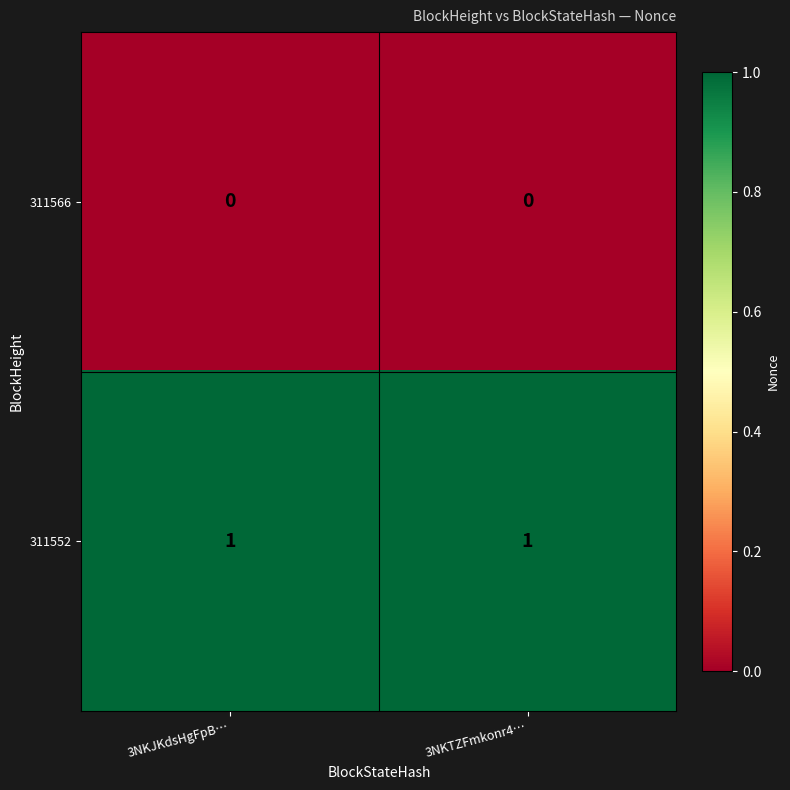

Rank the series at 3NKTZFmkonr4… from lowest to highest value.

311566, 311552